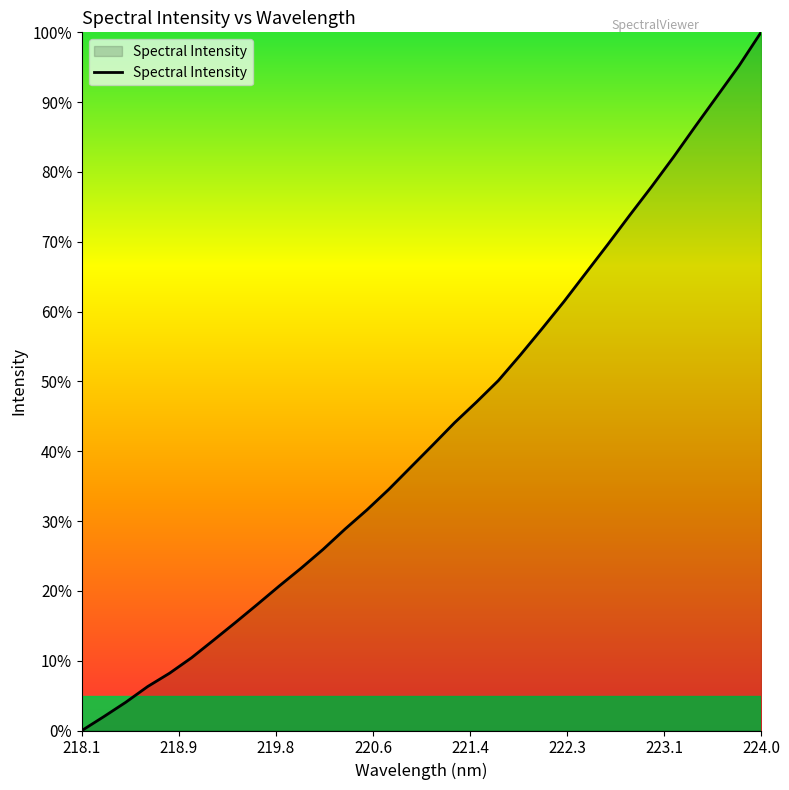

What is the difference between the maximum and minimum values?

100.0